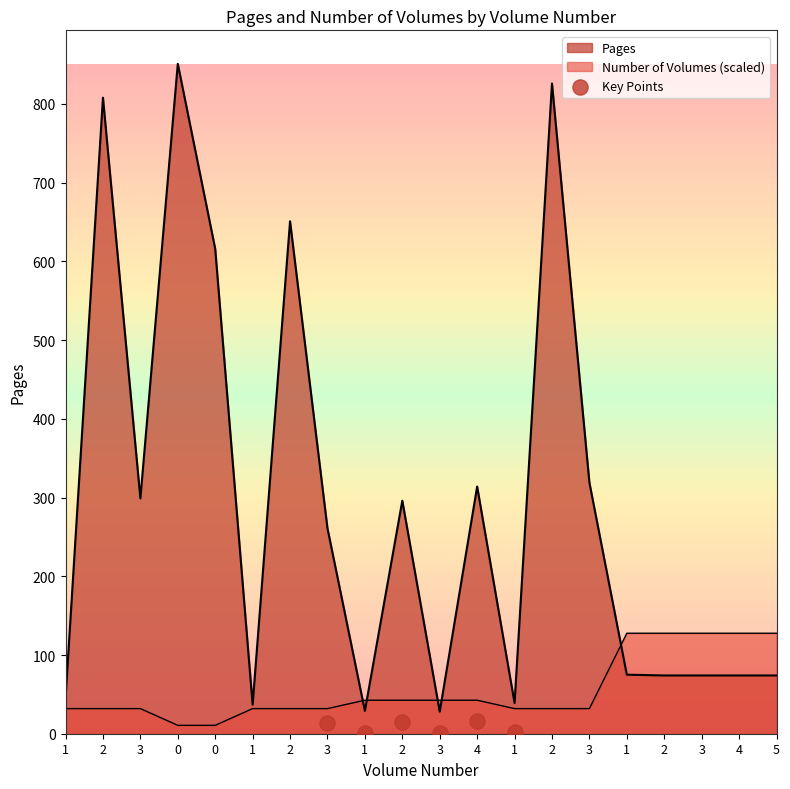

What is the total value across all series at 0?

861.6